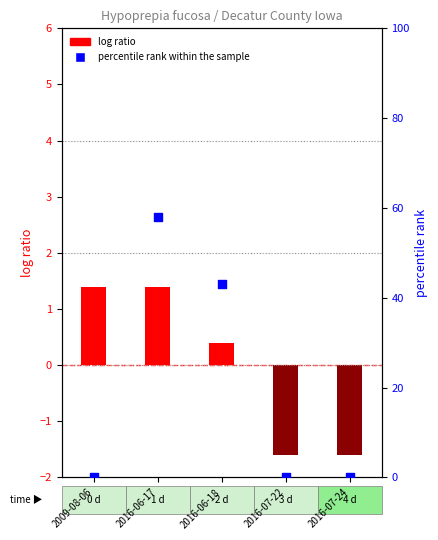

Which series has the widest spread of Y values?

percentile rank within the sample